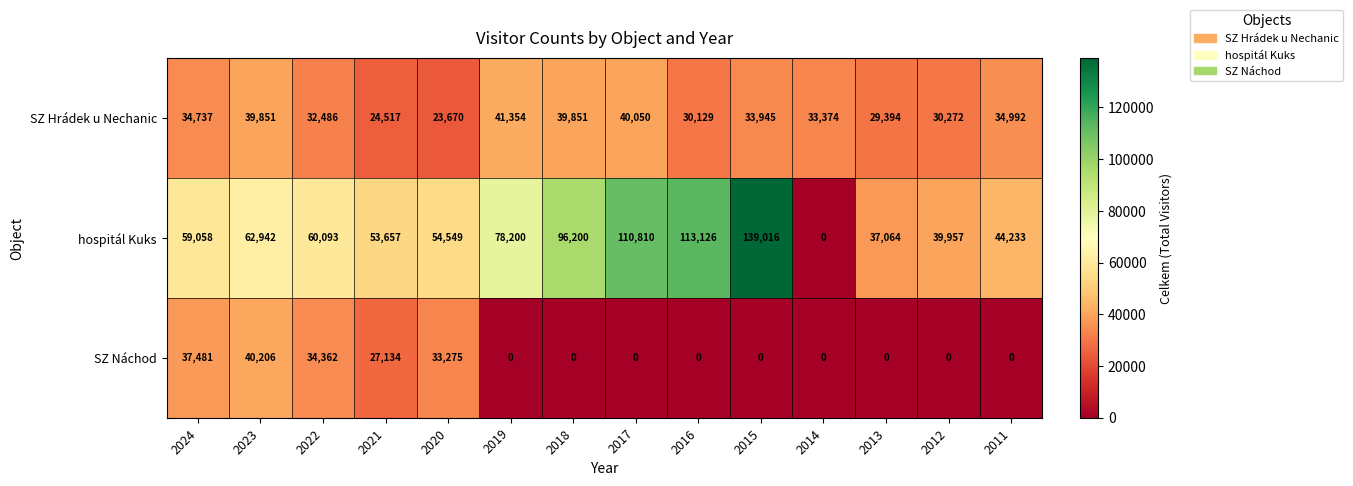

Is it true that SZ Hrádek u Nechanic equals 39851 at 2018?

True